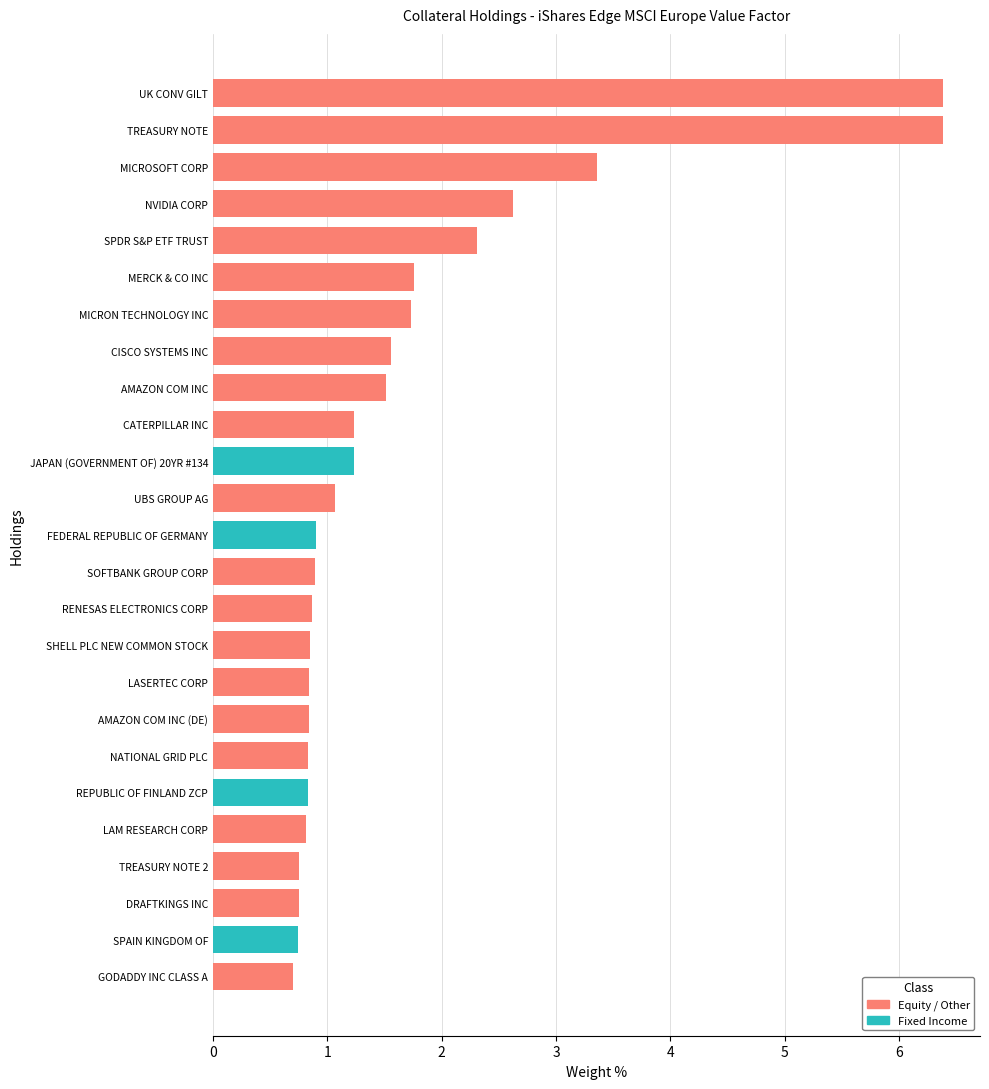

The value at FEDERAL REPUBLIC OF GERMANY is 1.5. True or false?

False